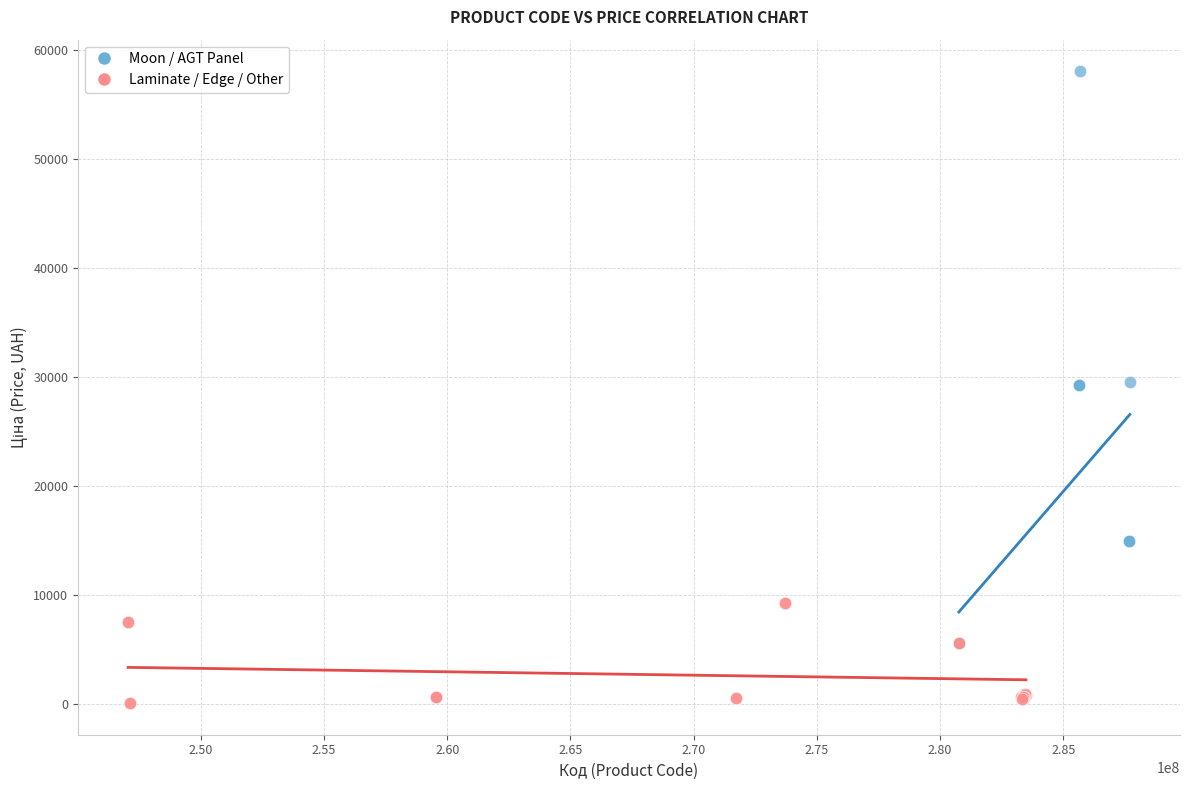

Which series contains the lowest Y value?

Laminate / Edge / Other